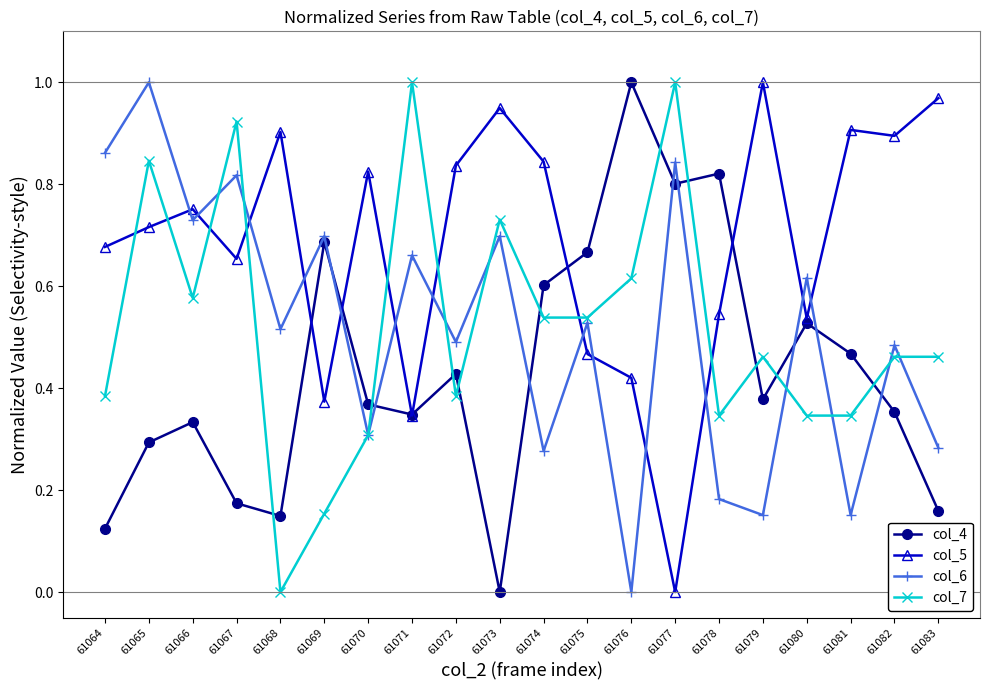

Which series changed the most between 61067 and 61075?

col_4